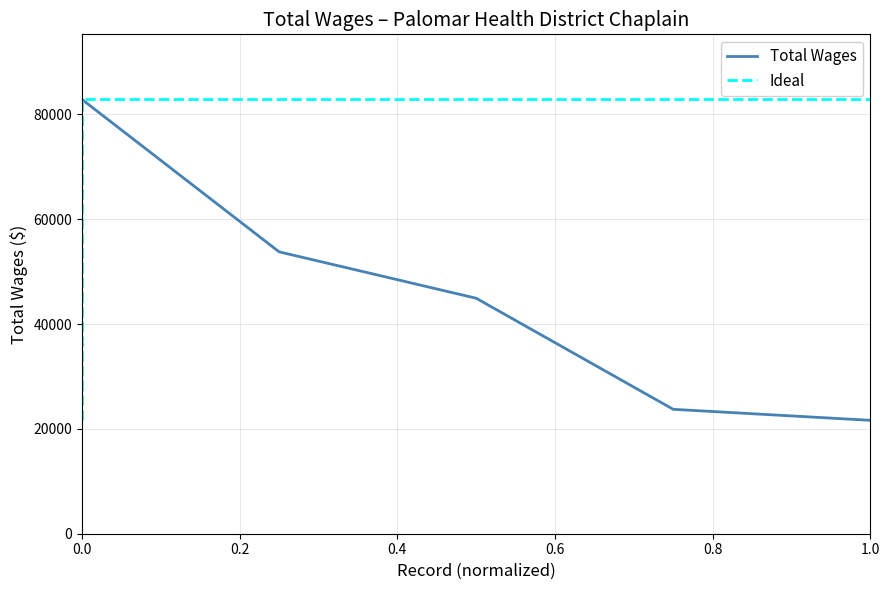

What is the highest value of the Total Wages series?

82855